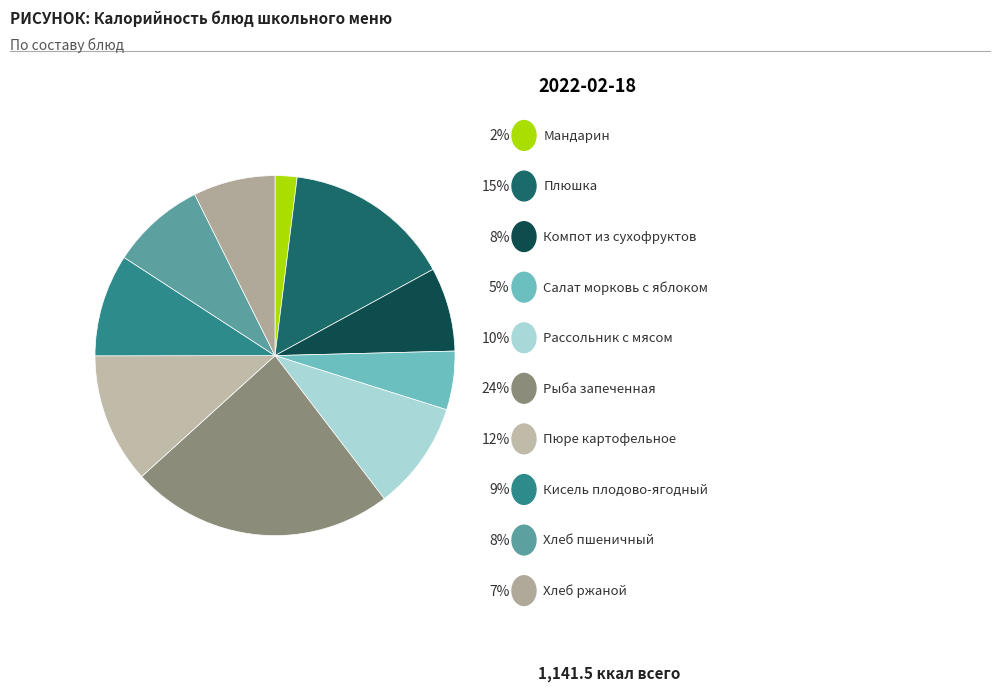

Count the number of slices in the pie.

10